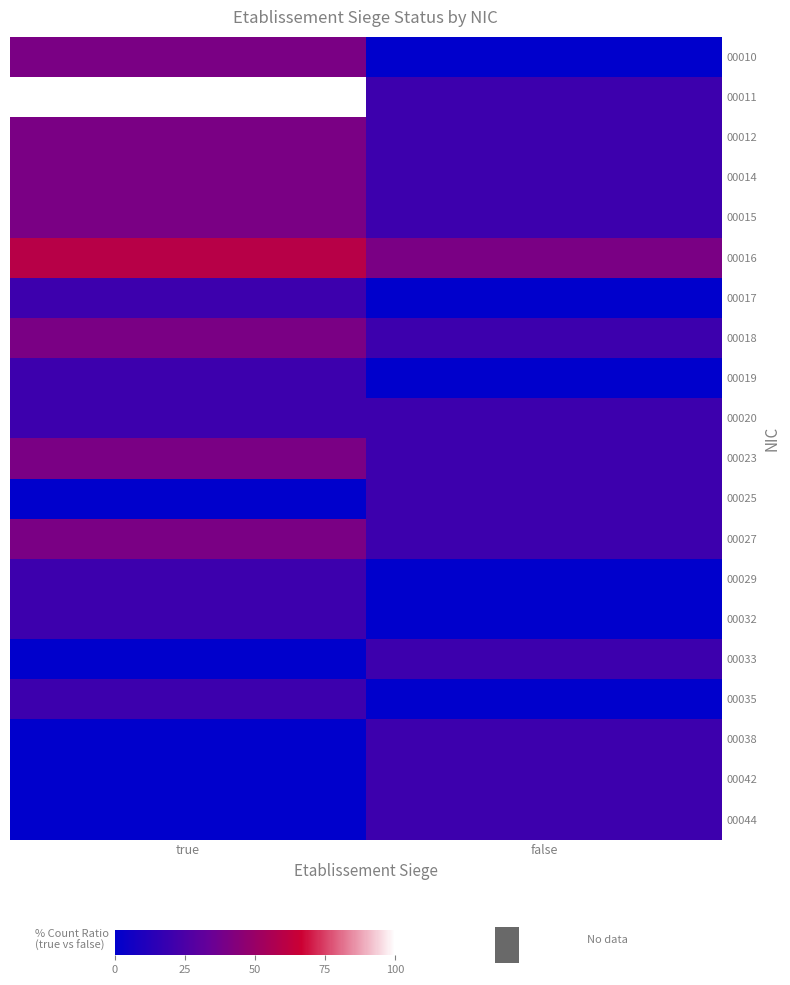

List the series in order of their peak value, lowest first.

00017, 00019, 00020, 00025, 00029, 00032, 00033, 00035, 00038, 00042, 00044, 00010, 00012, 00014, 00015, 00018, 00023, 00027, 00016, 00011